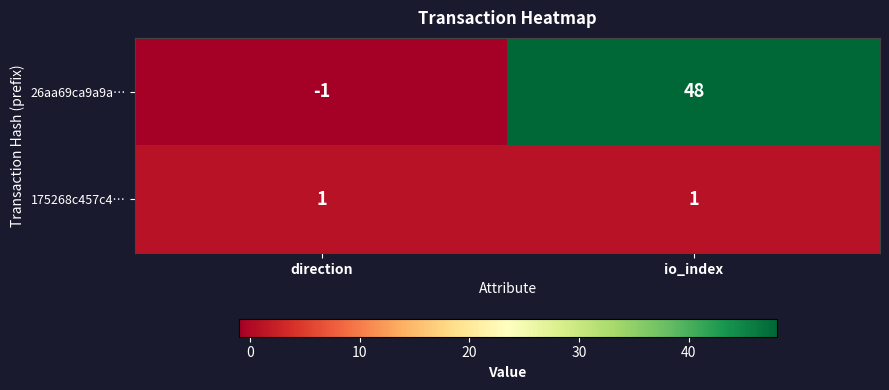

Reading left to right, what are all the values shown in this chart?

26aa69ca9a9a…: -1	48
175268c457c4…: 1	1